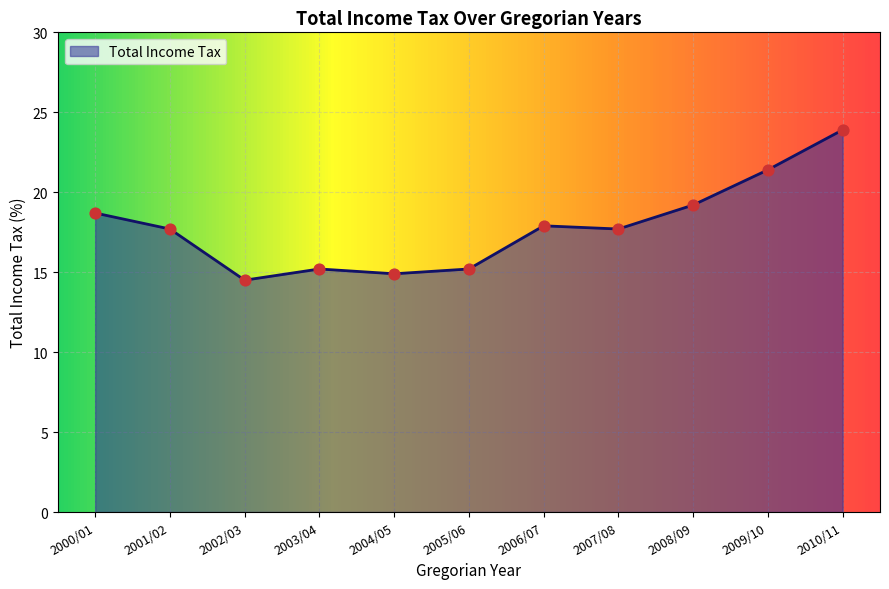

What is the ratio of the value at 2010/11 to the value at 2008/09?

1.2